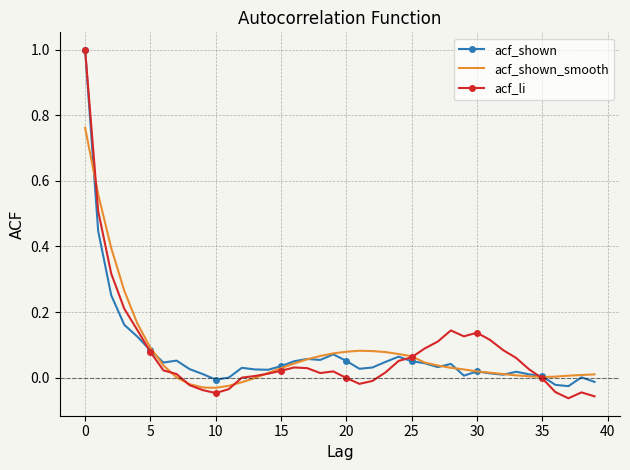

What is the maximum value for acf_shown?

1.0